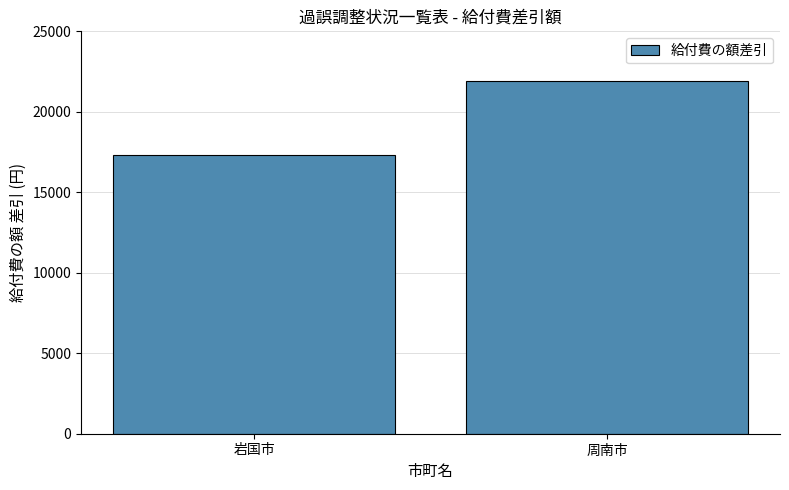

What is the smallest value displayed?

17340.0